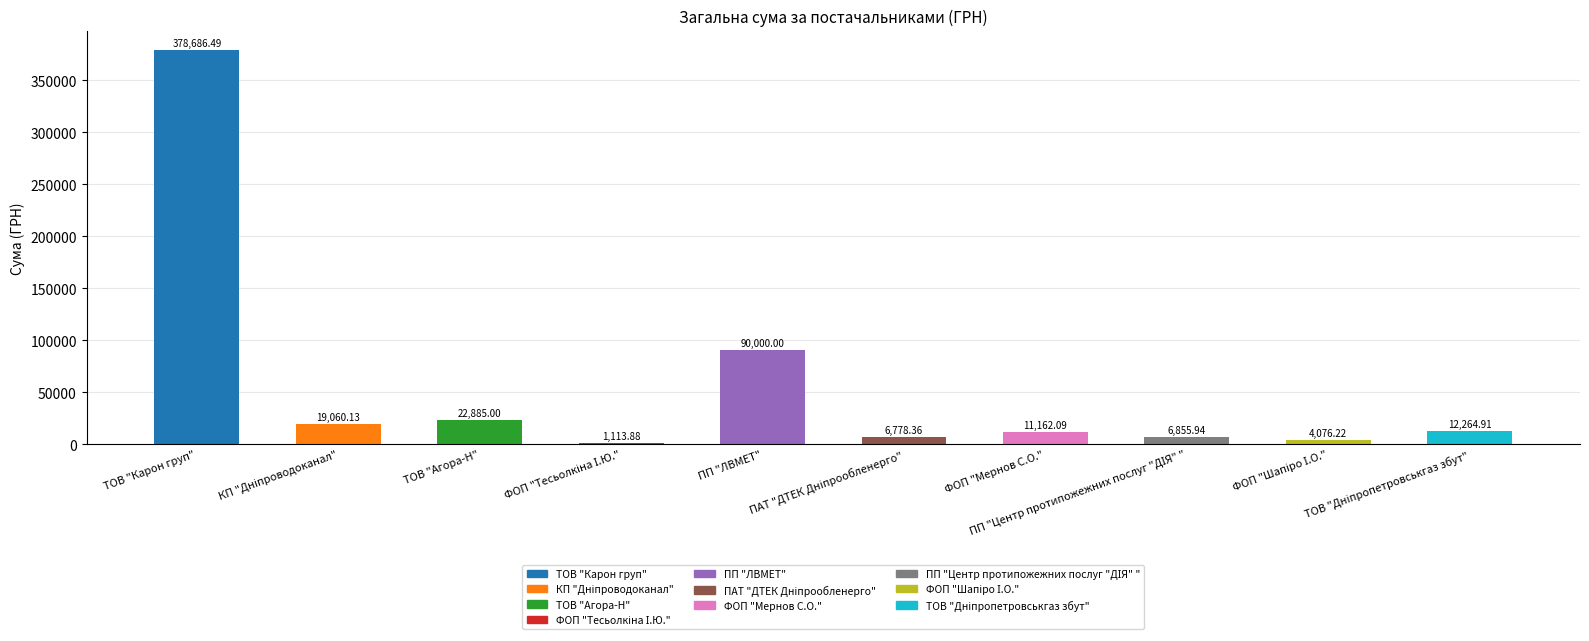

How many data points does each series have?

10